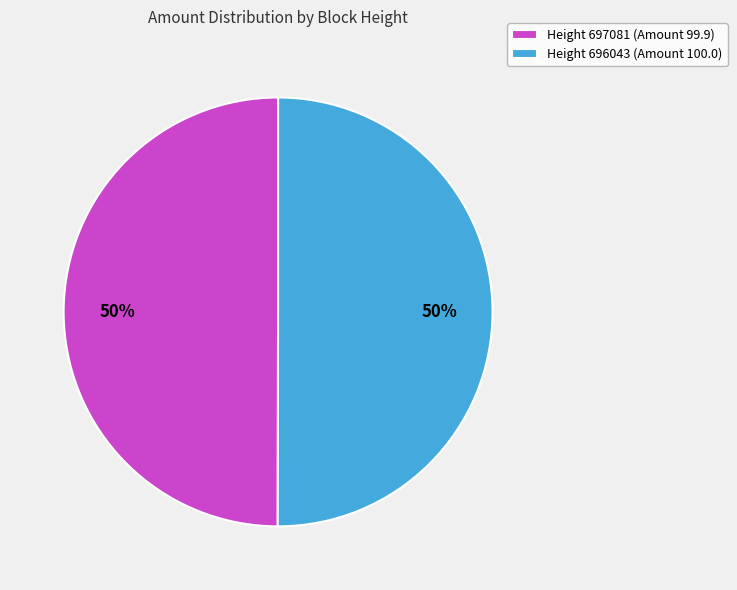

What percentage is the Height 696043 (Amount 100.0) slice, to the nearest percent?

50%